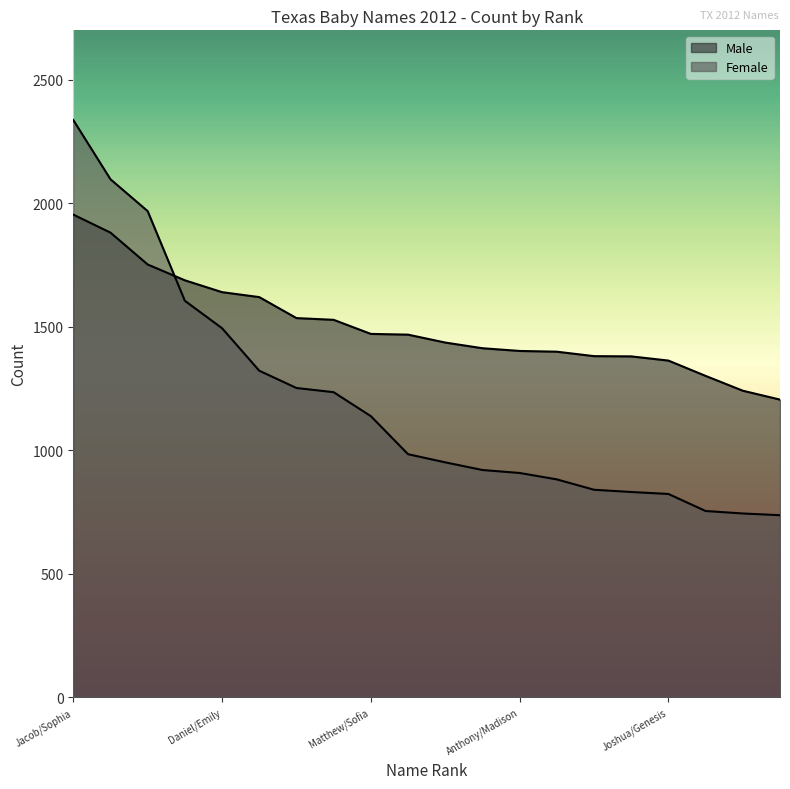

Where does the Male series first go above 1468?

Jacob/Sophia